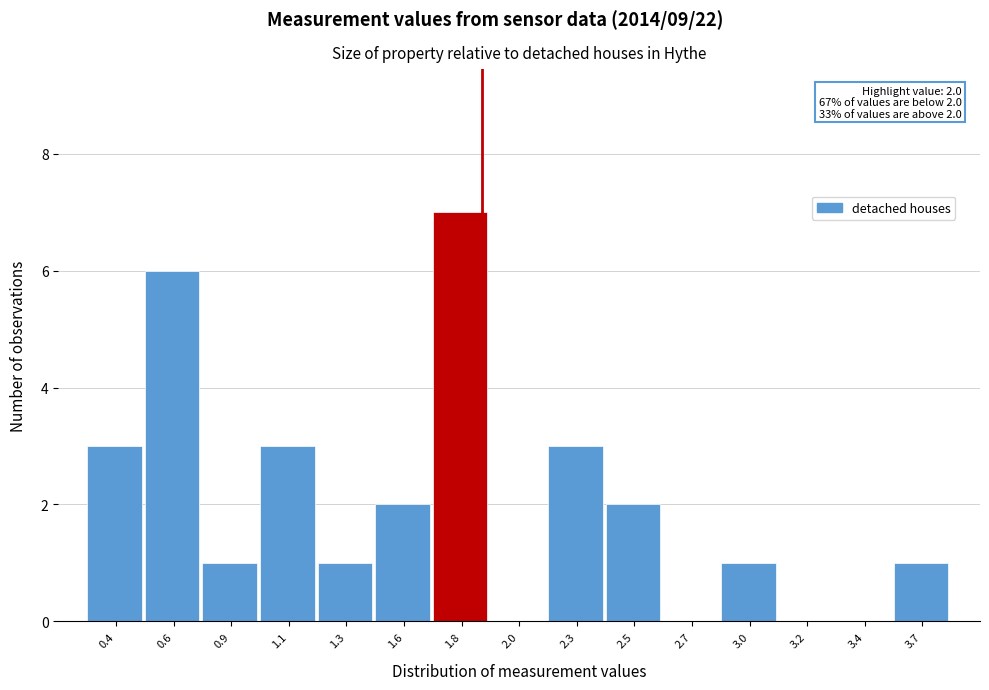

Reading left to right, extract all data points from this chart.

0.4=3	0.6=6	0.9=1	1.1=3	1.3=1	1.6=2	1.8=7	2.0=0	2.3=3	2.5=2	2.7=0	3.0=1	3.2=0	3.4=0	3.7=1